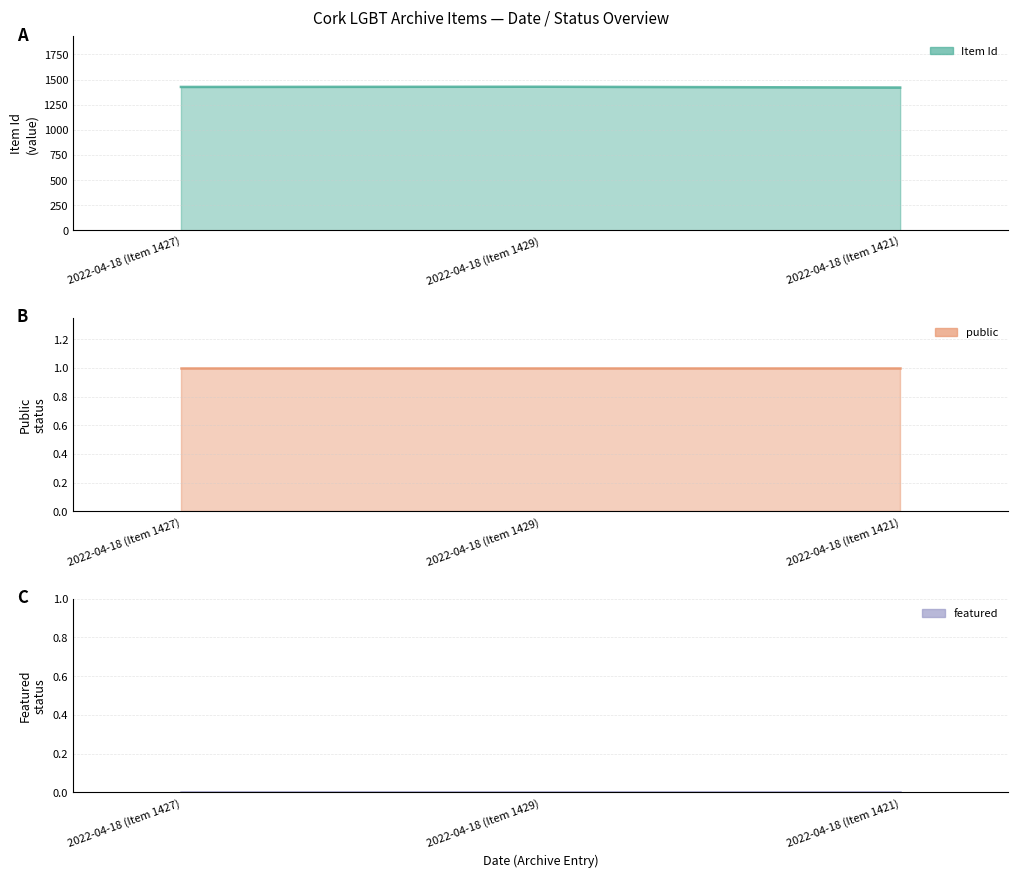

Reading right to left, list all the values displayed in this chart.

Item Id: 2022-04-18 (Item 1421)=1421	2022-04-18 (Item 1429)=1429	2022-04-18 (Item 1427)=1427
public: 2022-04-18 (Item 1421)=1	2022-04-18 (Item 1429)=1	2022-04-18 (Item 1427)=1
featured: 2022-04-18 (Item 1421)=0	2022-04-18 (Item 1429)=0	2022-04-18 (Item 1427)=0